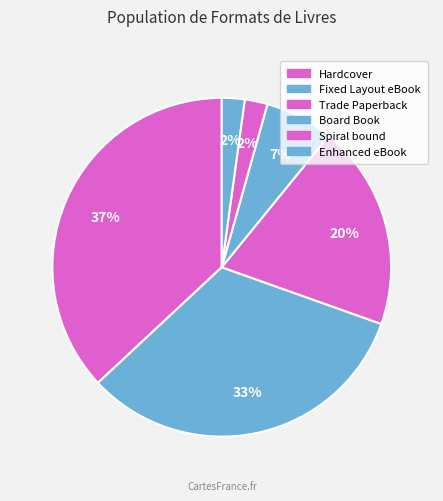

How many segments does this pie chart have?

6